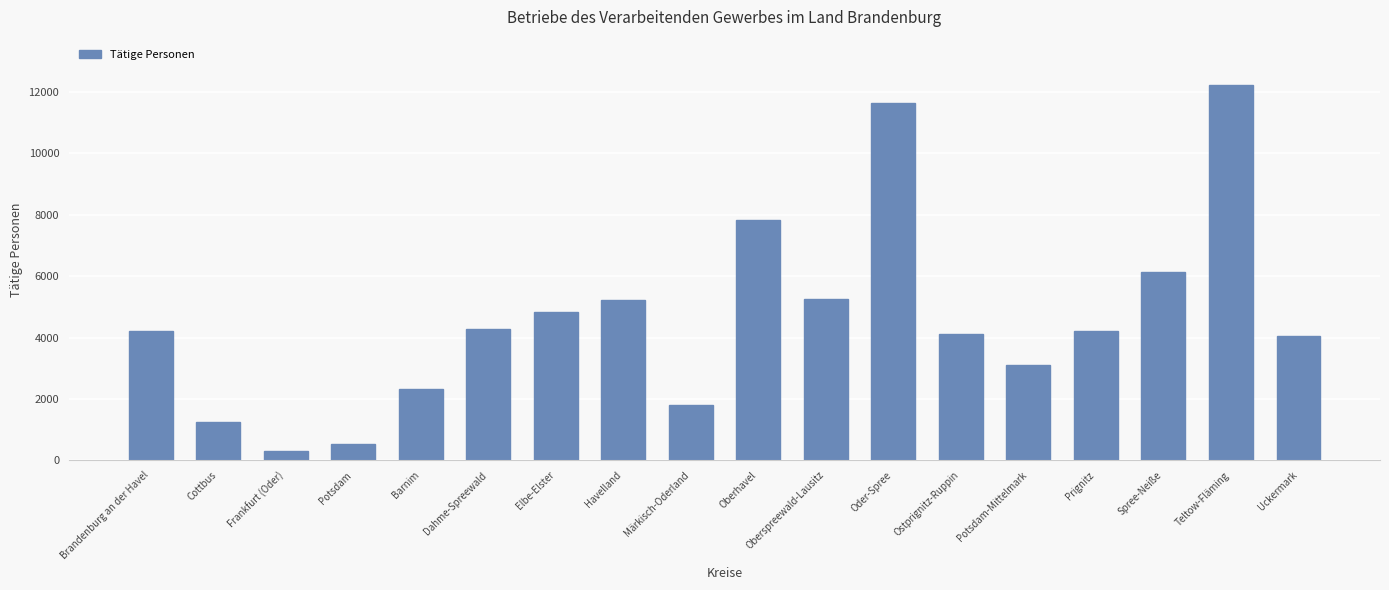

What is the minimum value shown in the chart?

318